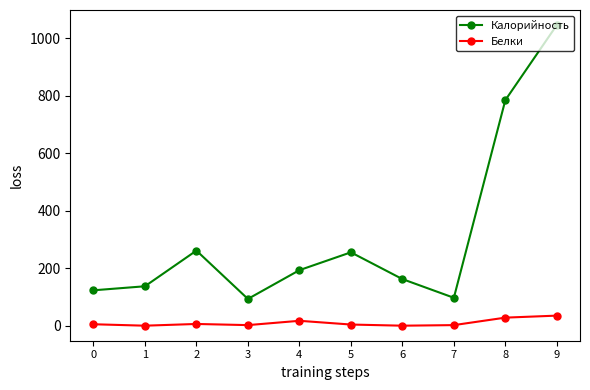

Which series has the largest total across all categories?

Калорийность